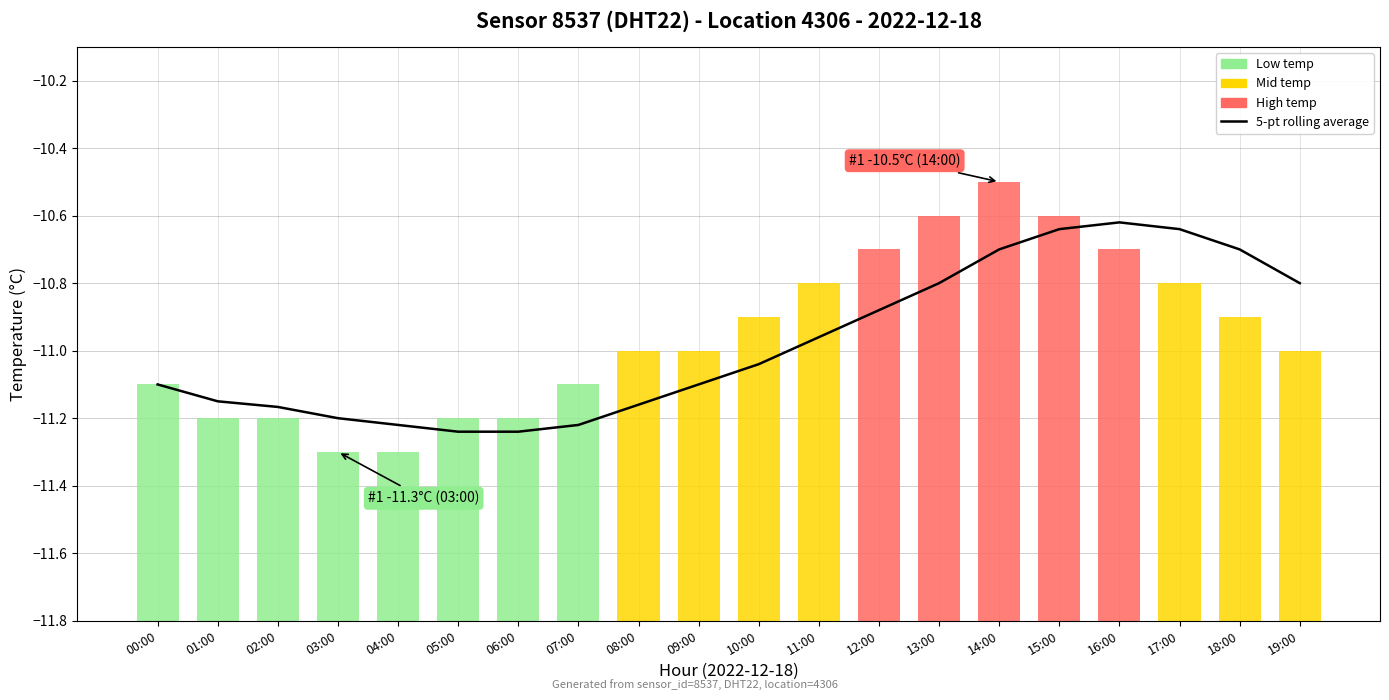

What is the change in value from 07:00 to 08:00?

+0.1